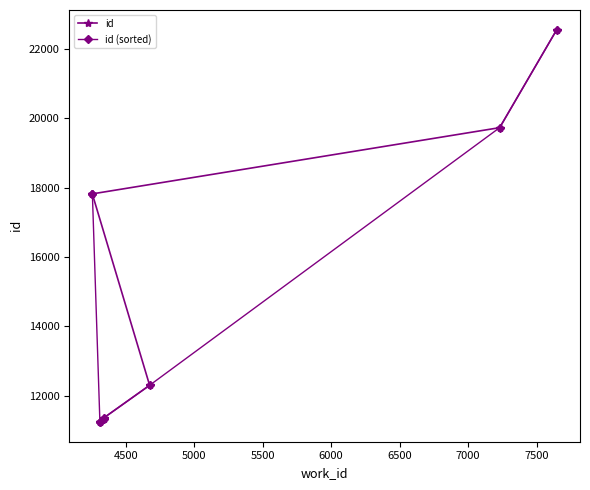

What is the difference between the highest and lowest values at 4500?

6571